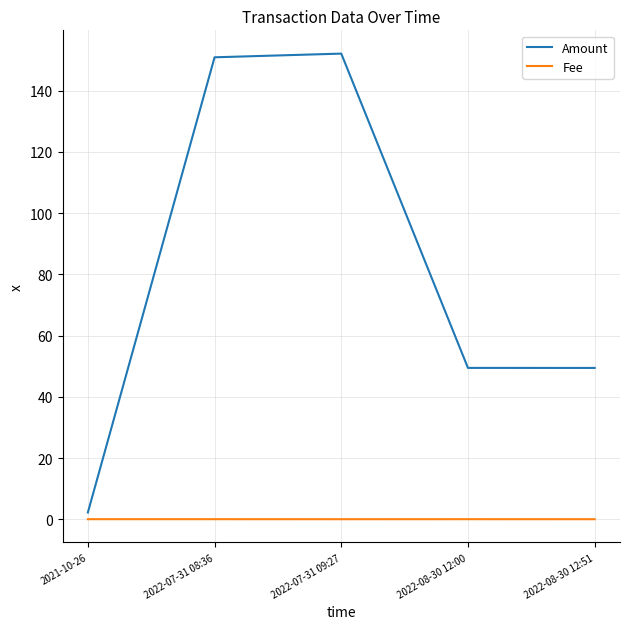

Rank the series at 2022-08-30 12:00 from lowest to highest value.

Fee, Amount